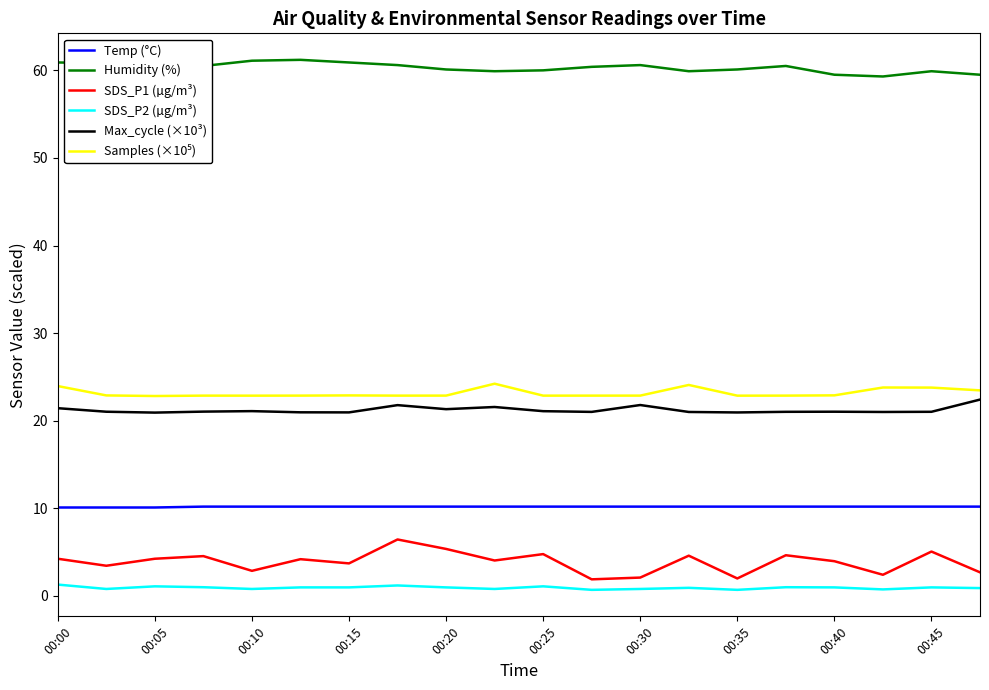

How many categories are shown in the chart?

20